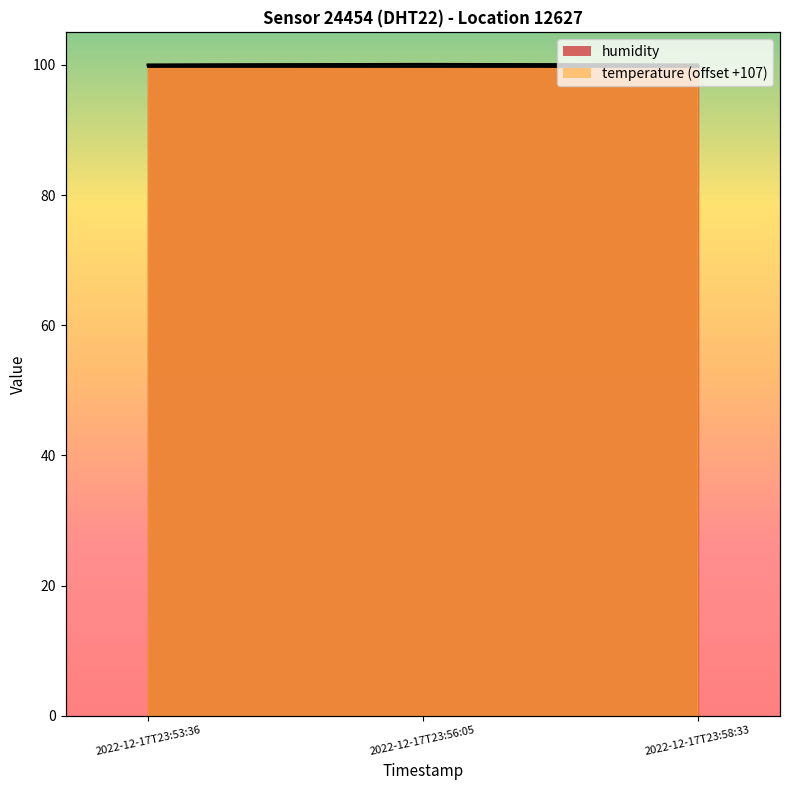

What position from the right is 2022-12-17T23:56:05?

2